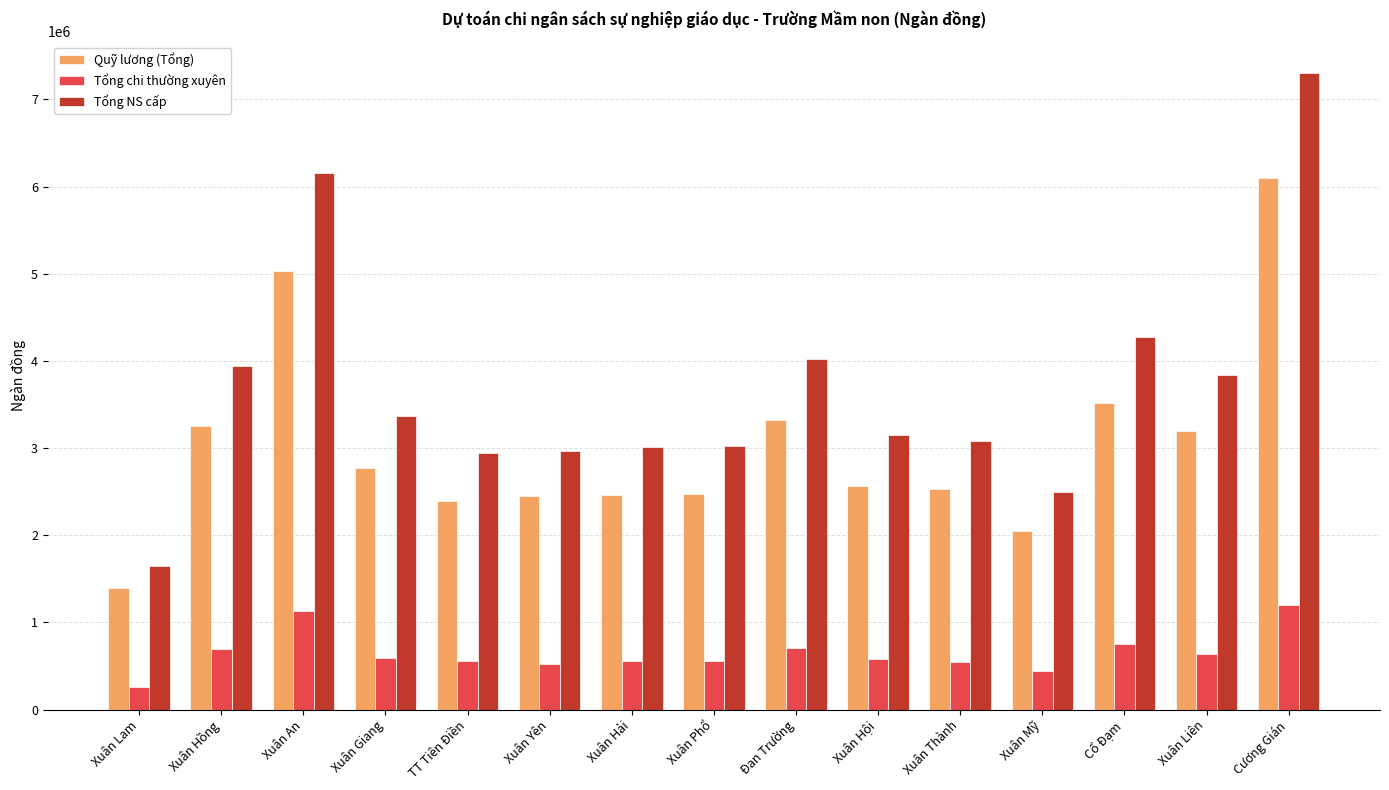

What is the average value of the Tổng NS cấp series?

3681499